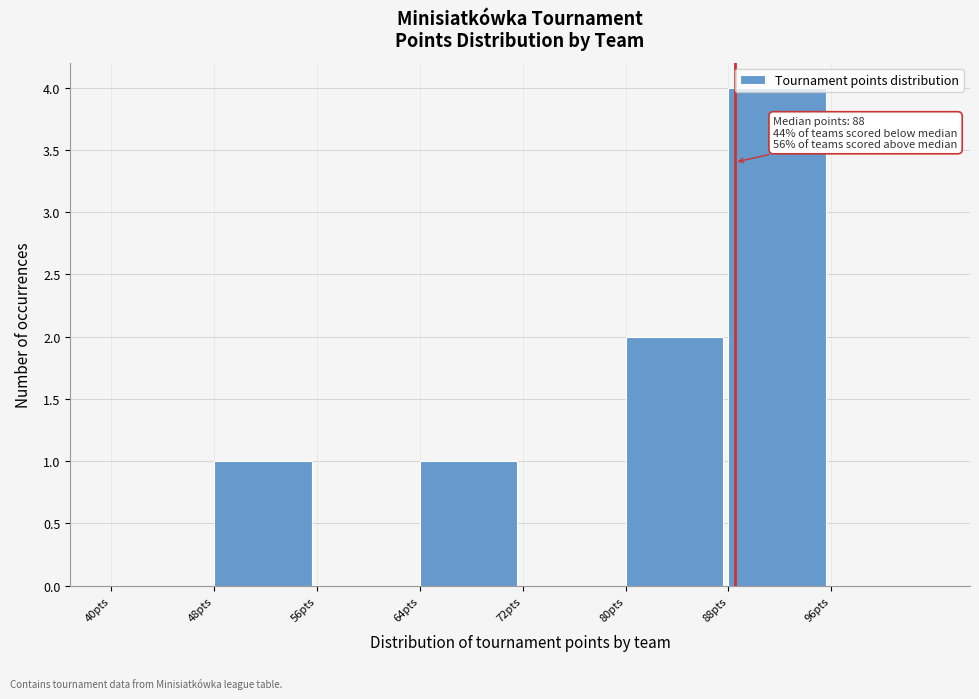

Which range on the x-axis has the tallest bar?

88 to 96